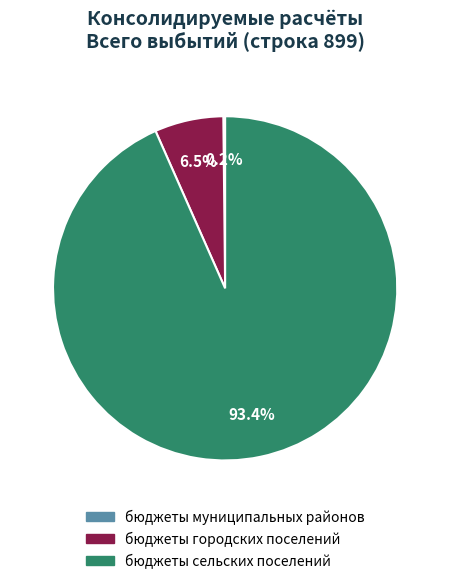

Which has a higher value, бюджеты сельских поселений or бюджеты городских поселений?

бюджеты сельских поселений